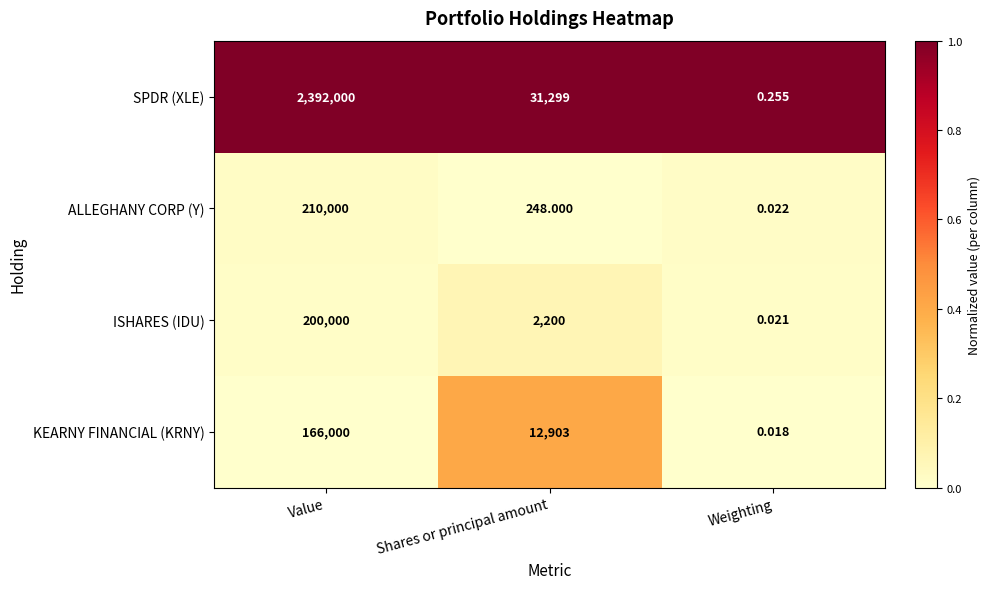

Count the number of data series in this chart.

4